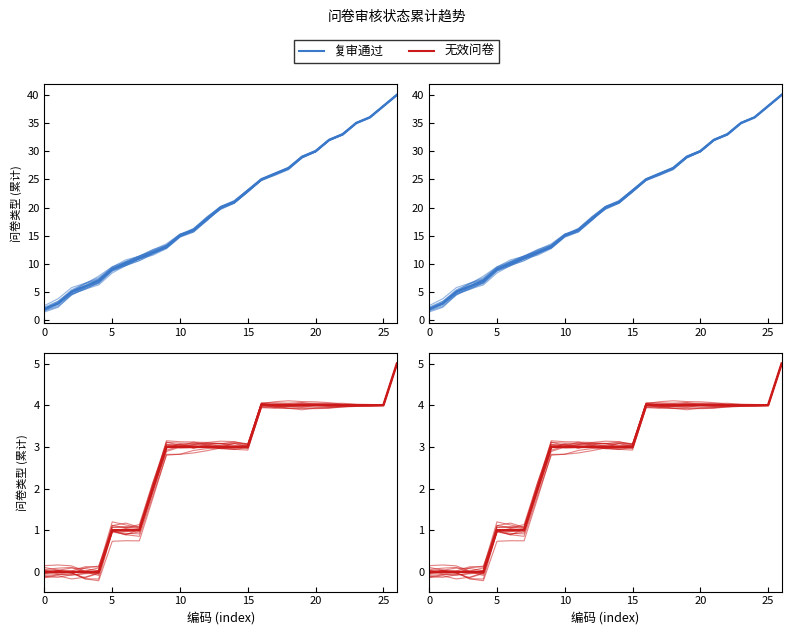

True or false: 复审通过 (mean) and 无效问卷 cross at least once.

False